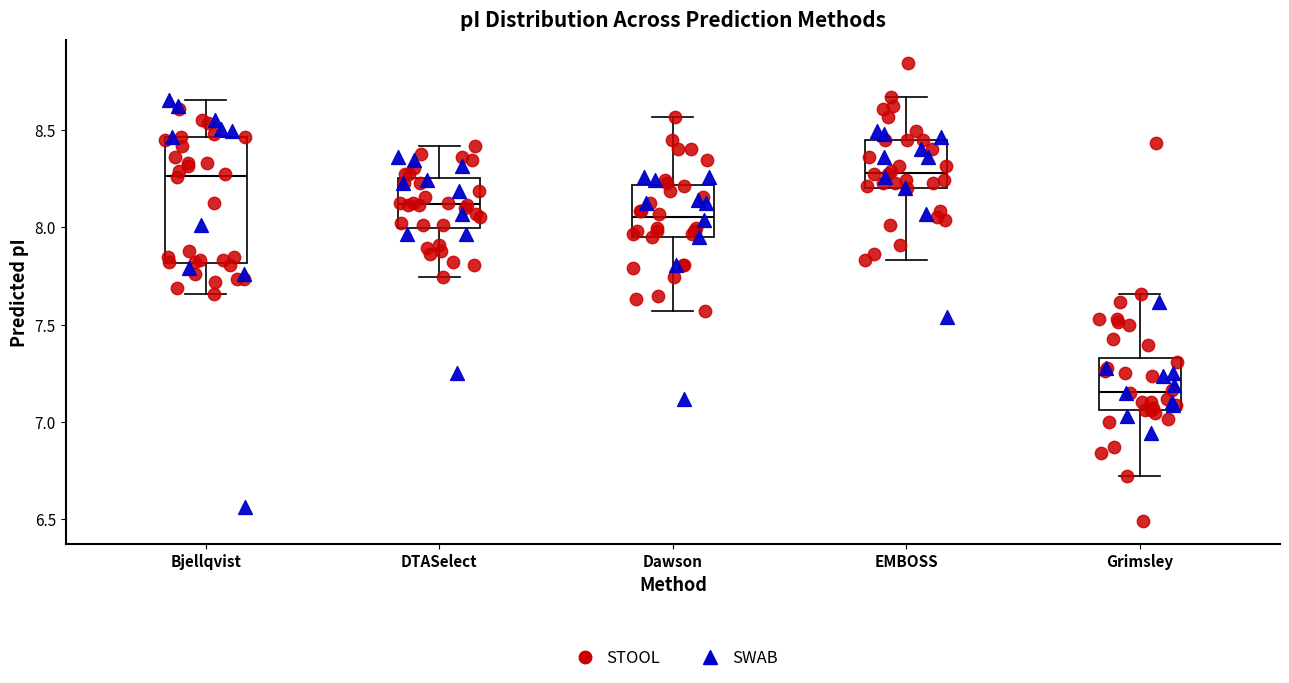

Reading left to right, read every box against the y-axis: the position of its median line, the range the box covers, and the ends of its whiskers. The values are not printed on the chart, so give them approximately, as read against the axis.

Bjellqvist: median 8.25, box 7.80 to 8.45, whiskers 7.65 to 8.65
DTASelect: median 8.10, box 8.00 to 8.25, whiskers 7.75 to 8.40
Dawson: median 8.05, box 7.95 to 8.20, whiskers 7.55 to 8.55
EMBOSS: median 8.30, box 8.20 to 8.45, whiskers 7.85 to 8.65
Grimsley: median 7.15, box 7.05 to 7.35, whiskers 6.70 to 7.65